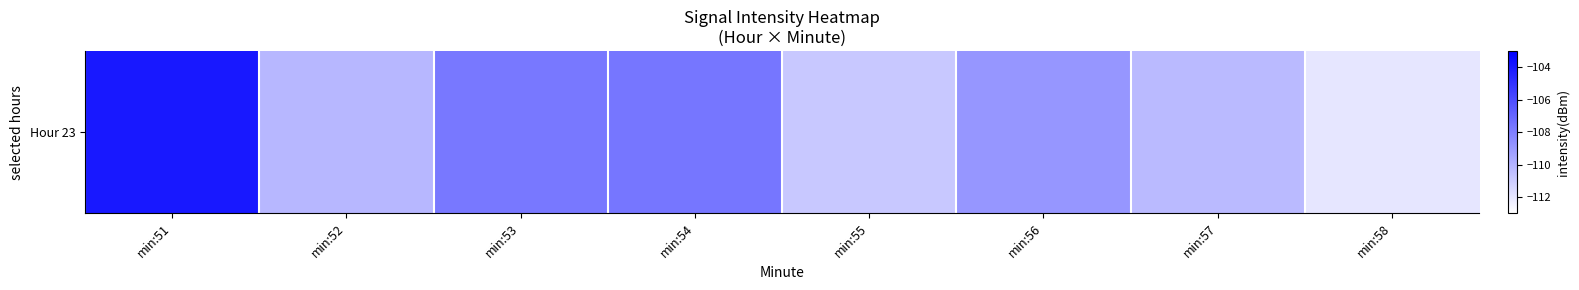

List the labels in order of value, largest first.

min:51, min:54, min:53, min:56, min:52, min:57, min:55, min:58